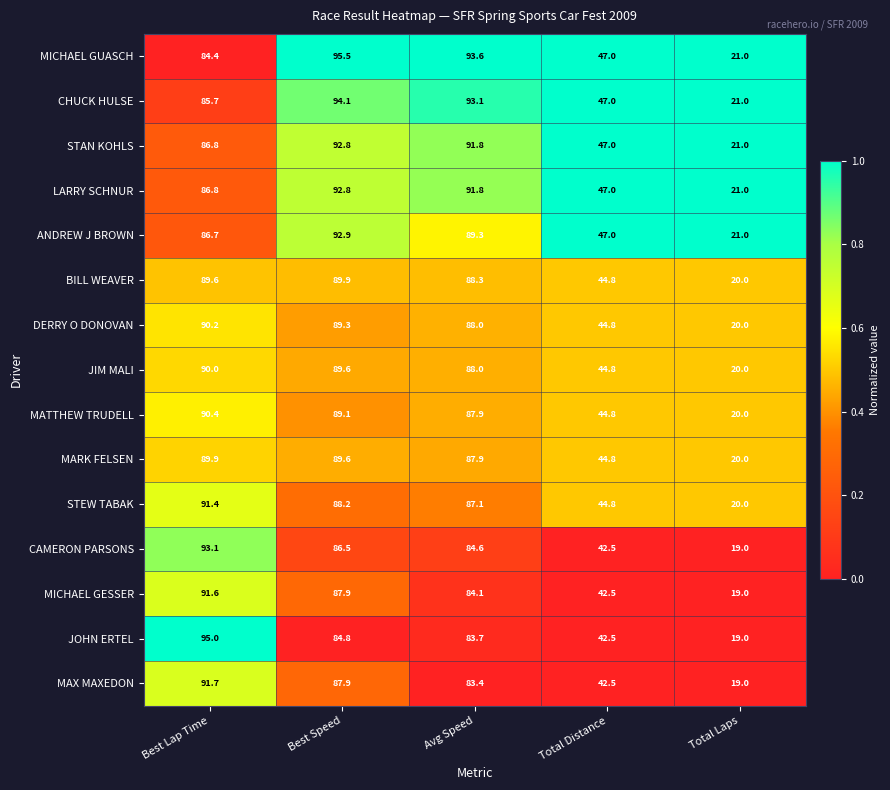

At which category does the chart reach its minimum across all series?

Total Laps